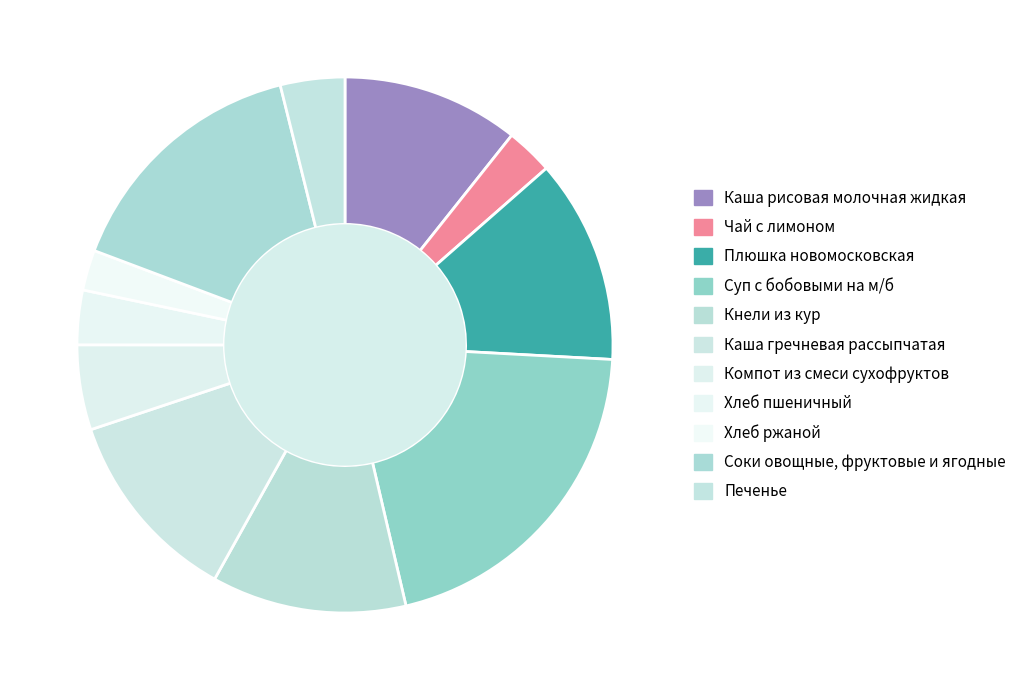

True or false: Каша гречневая рассыпчатая accounts for 12% of the total.

True